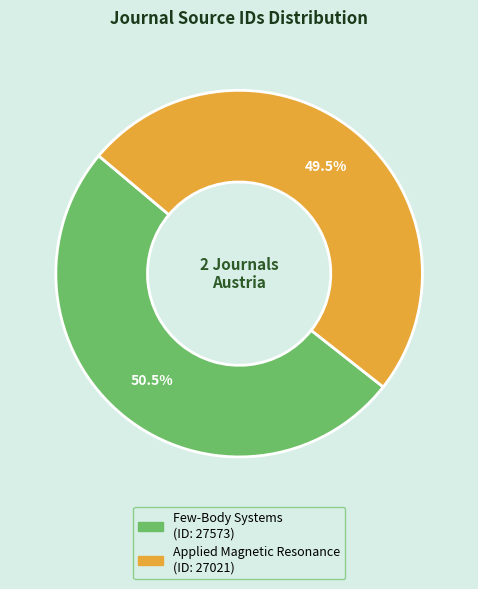

Is it true that Applied Magnetic Resonance is 41% of the pie?

False